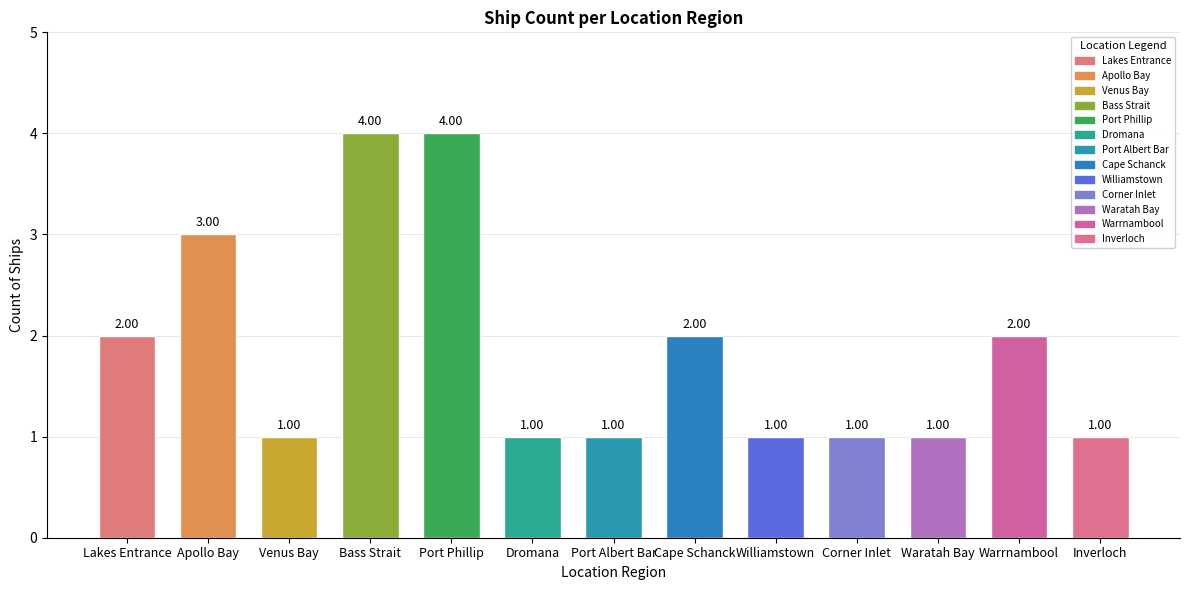

Which has a higher value, Dromana or Apollo Bay?

Apollo Bay